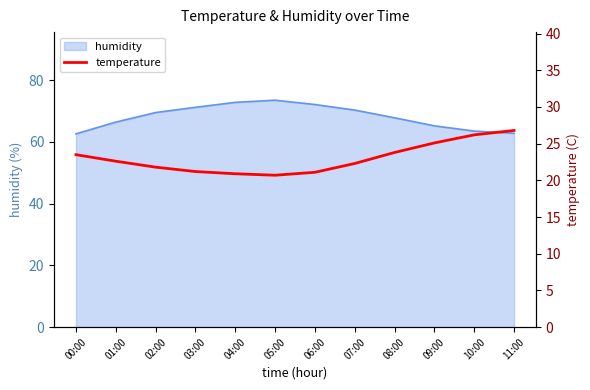

At which category does the data reach its first local valley?

05:00